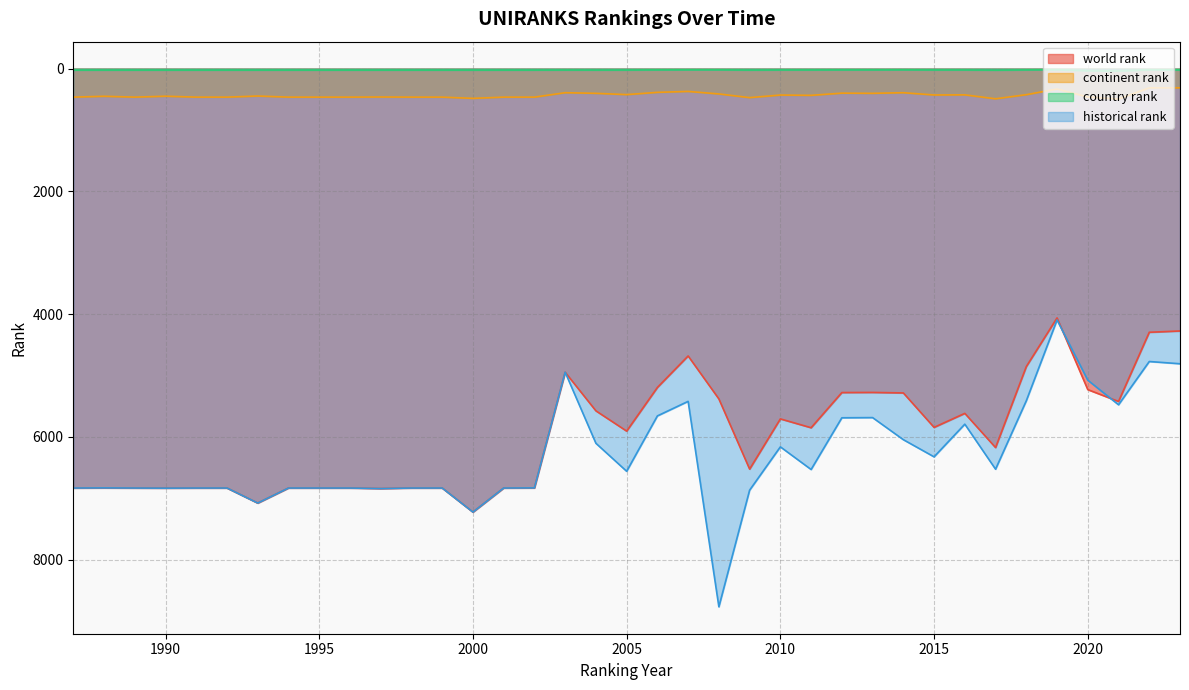

What is the lowest value of the continent rank series?

313.0